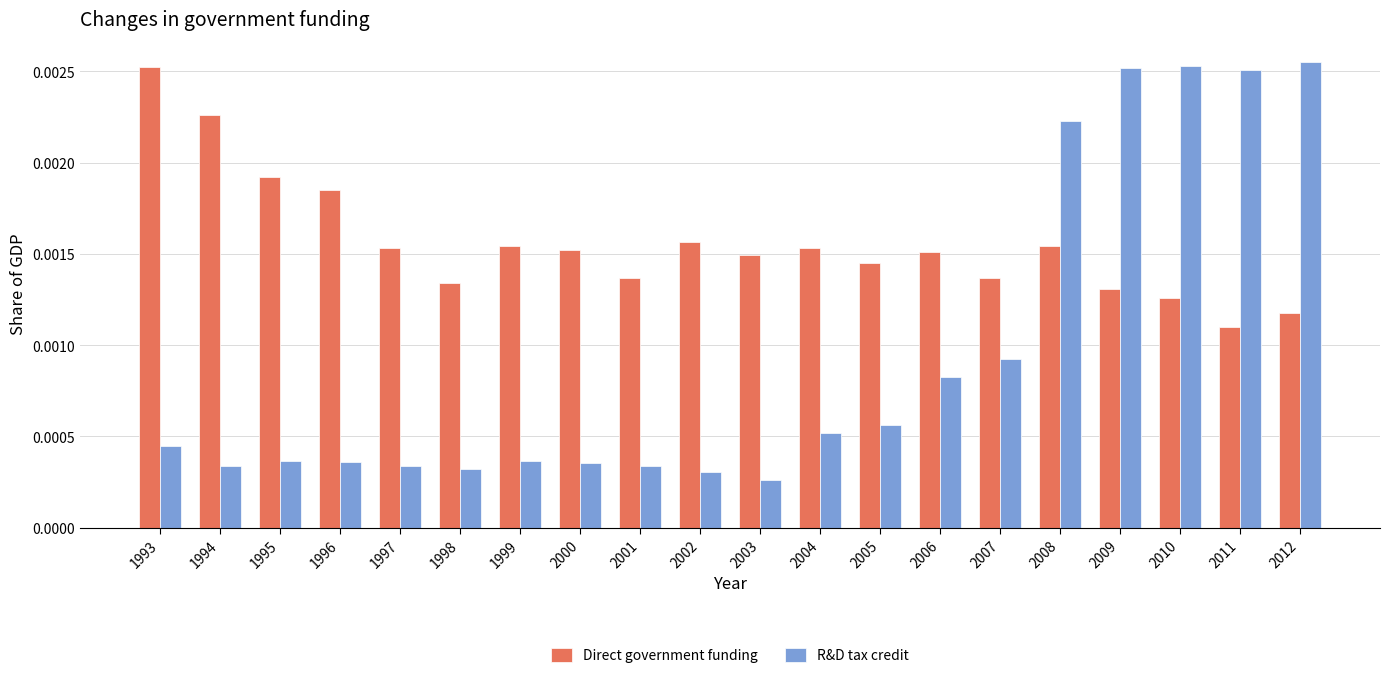

Rank the series by their average value, from highest to lowest.

Direct government funding, R&D tax credit